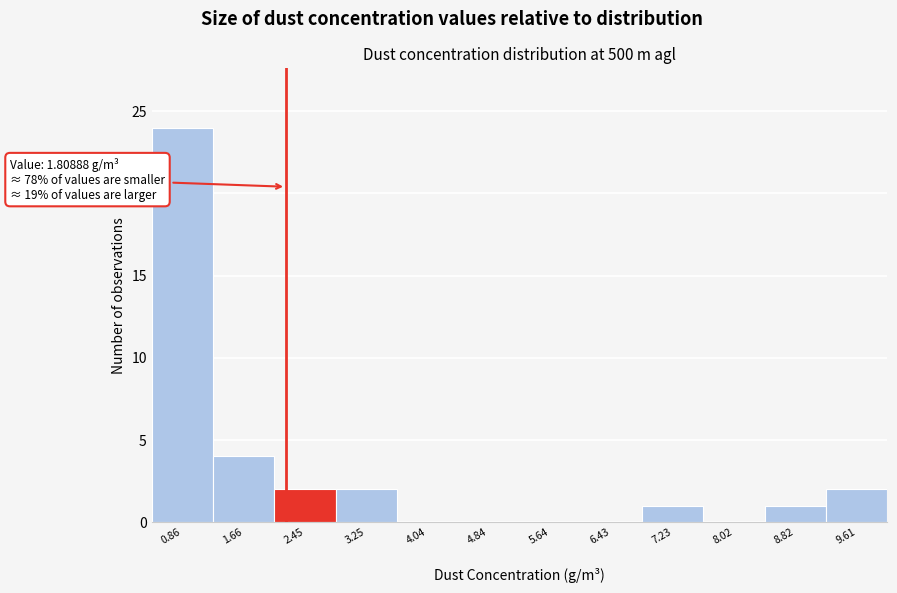

Reading left to right, extract all data points from this chart.

0.86=24	1.66=4	2.45=2	3.25=2	4.04=0	4.84=0	5.64=0	6.43=0	7.23=1	8.02=0	8.82=1	9.61=2